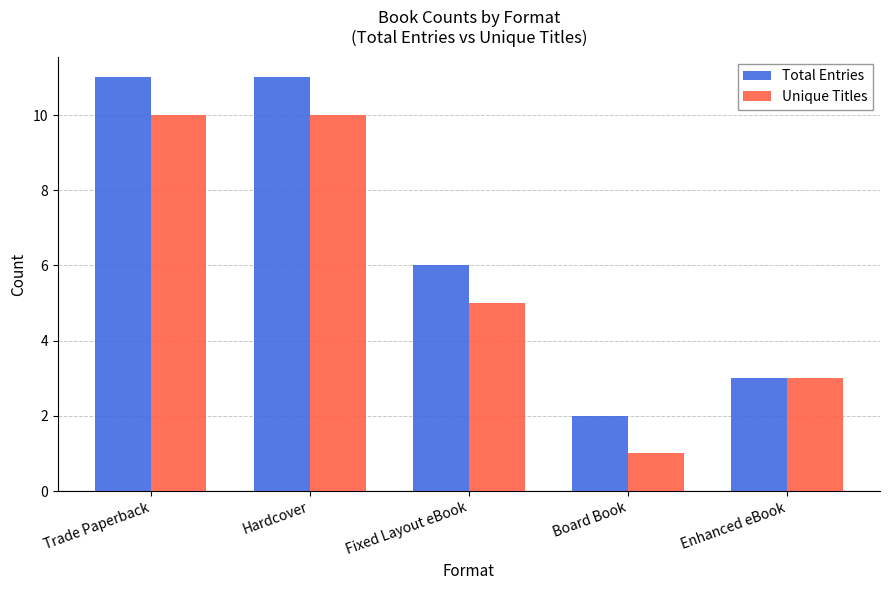

The Total Entries series shows 3 at Enhanced eBook. True or false?

True